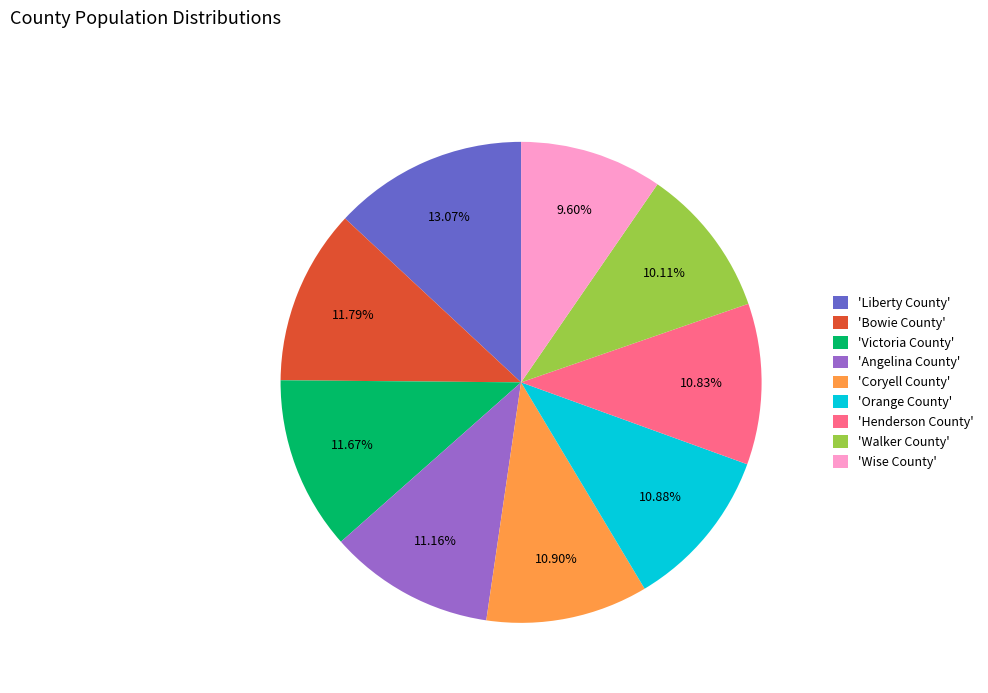

Between 'Angelina County' and 'Walker County', which is larger?

'Angelina County'